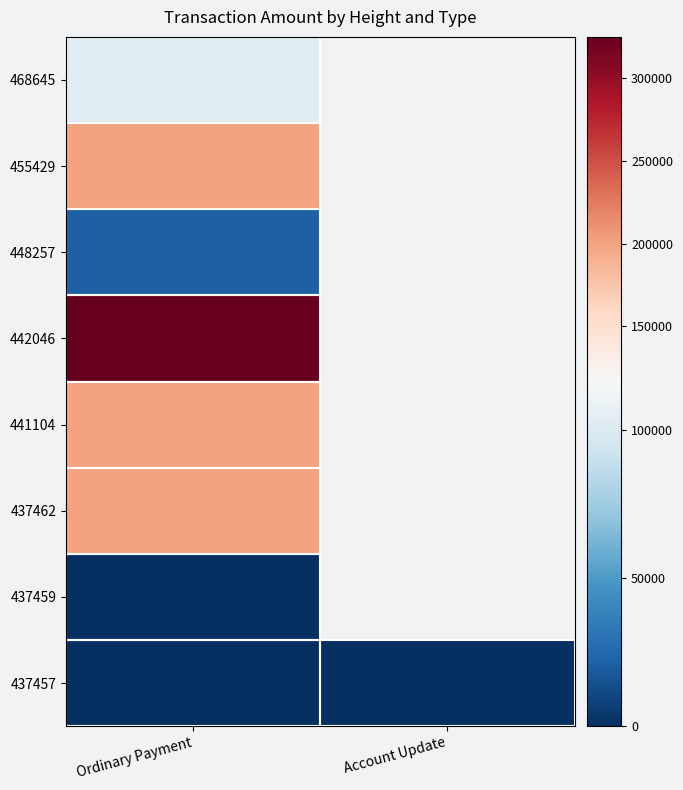

What is the maximum value for 437457?

10.0